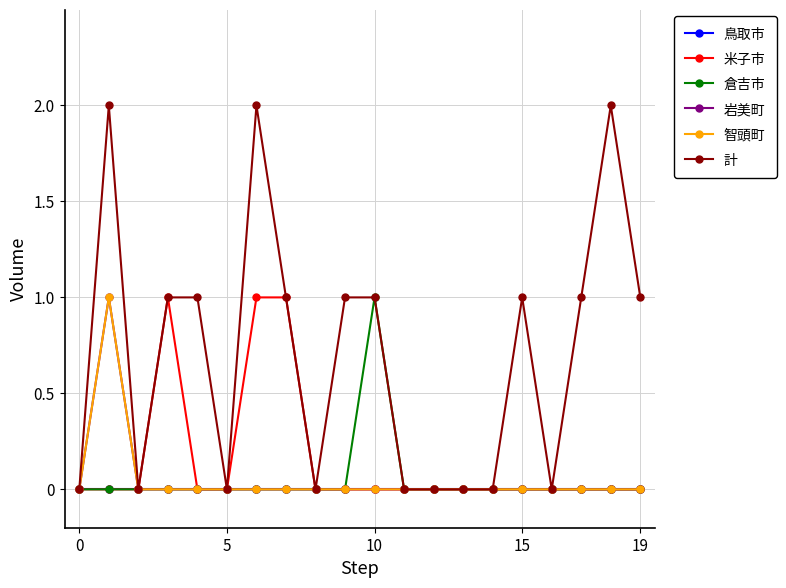

Does the chart display data point markers on the line(s)?

Yes